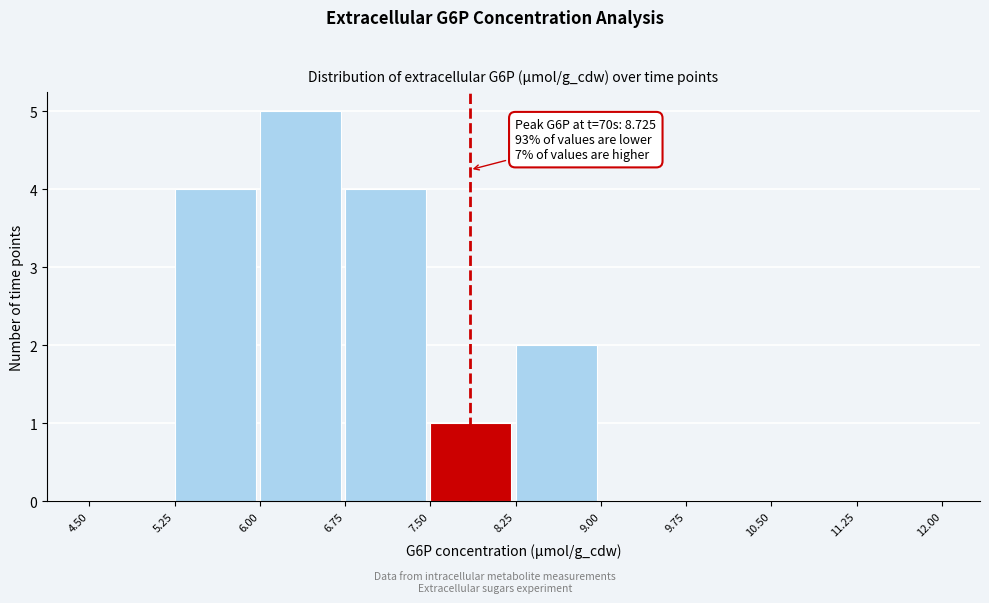

Which range on the x-axis has the tallest bar?

6.00 to 6.75